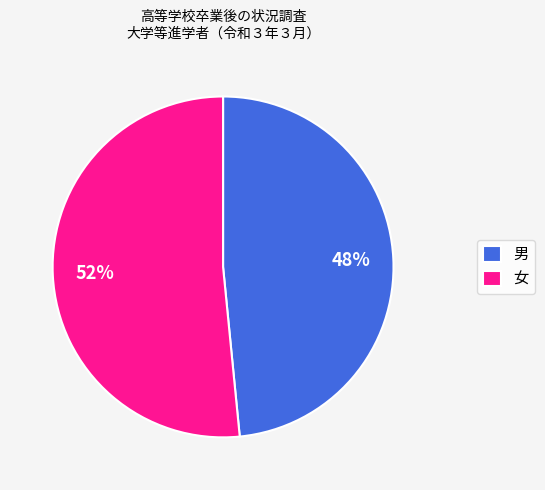

The 女 slice represents 52% of the pie. True or false?

True